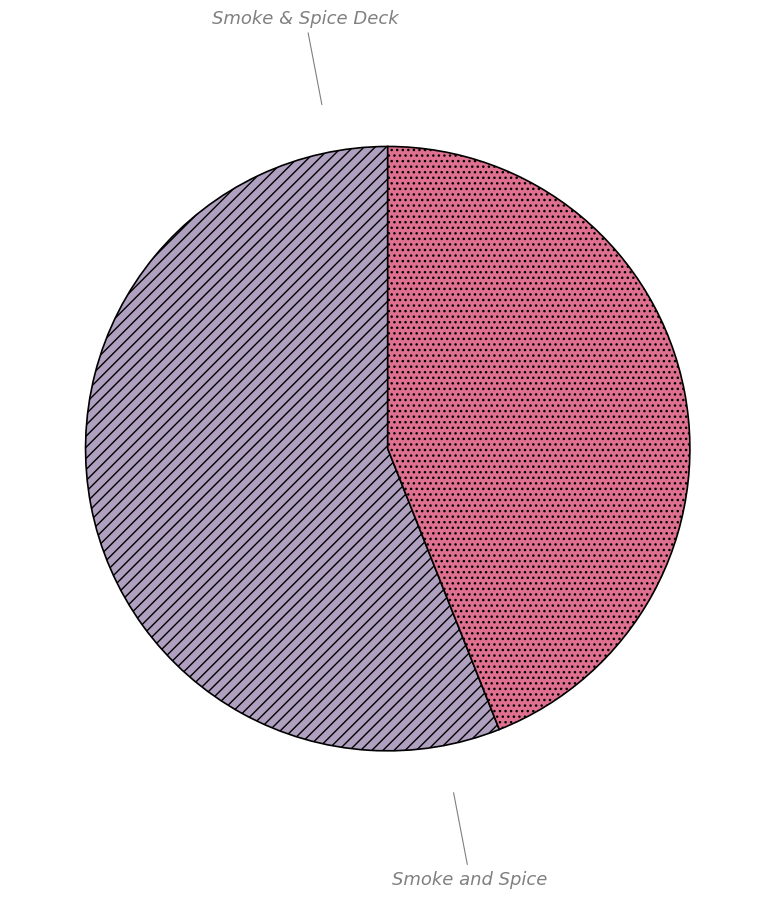

Between Smoke & Spice Deck and Smoke and Spice, which is larger?

Smoke & Spice Deck